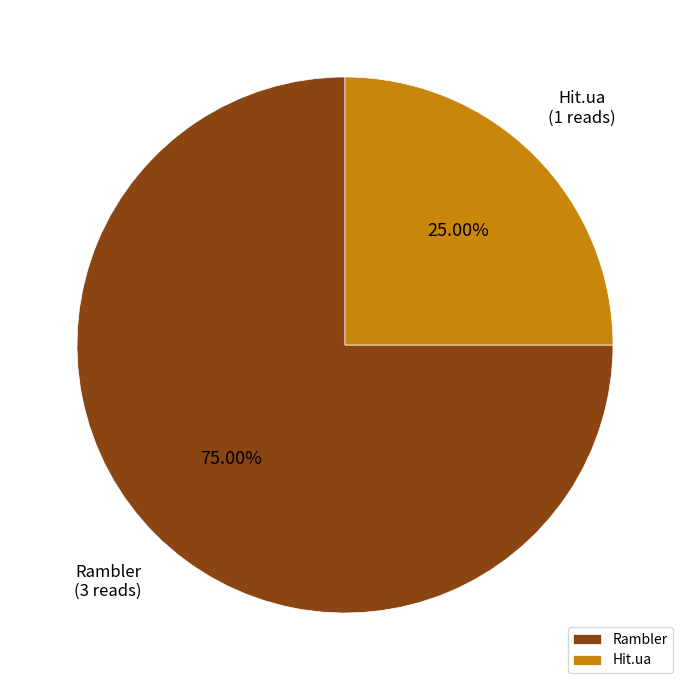

Combined, do Rambler and Hit.ua account for over 50%?

Yes